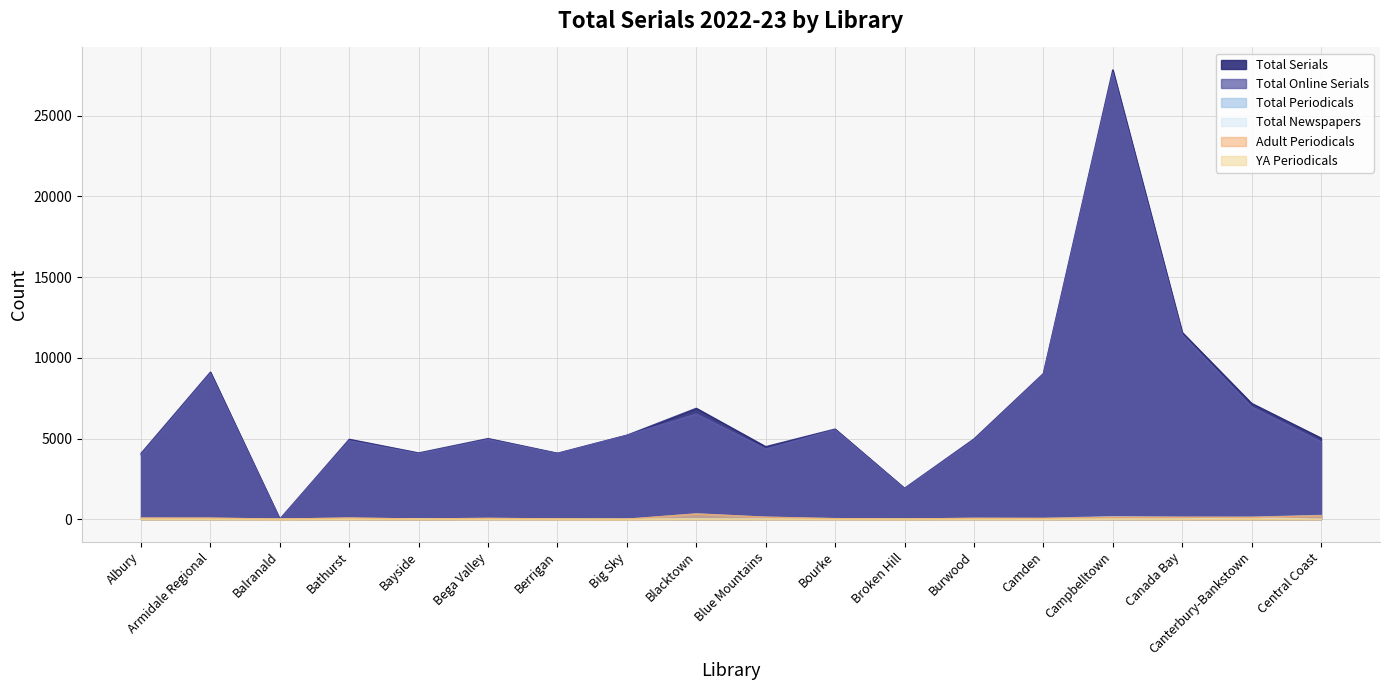

At which category does Adult Periodicals reach its first local valley?

Balranald